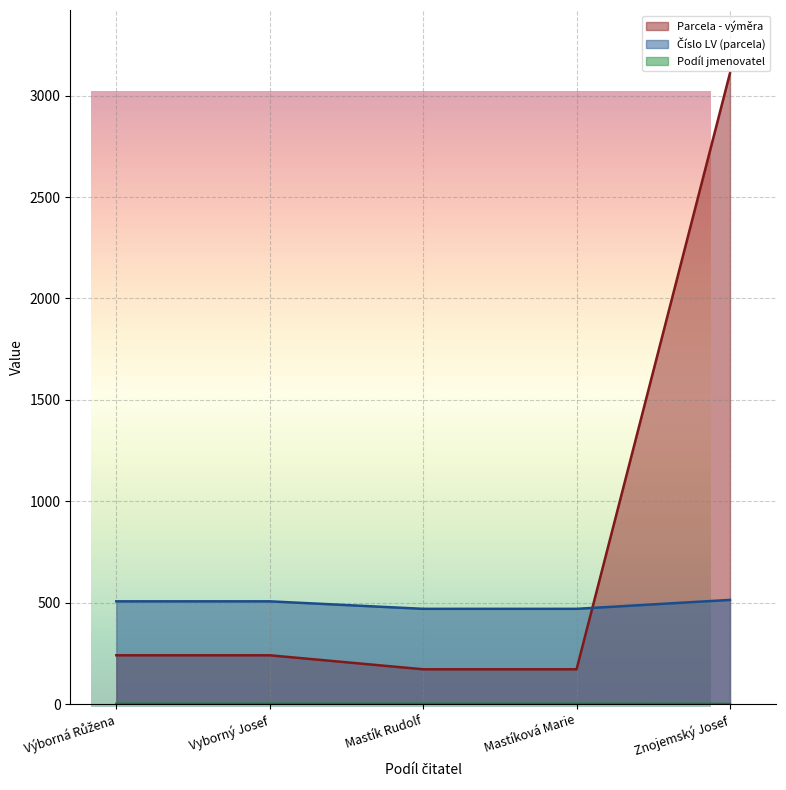

What is the total value across all series at Výborná Růžena?

750